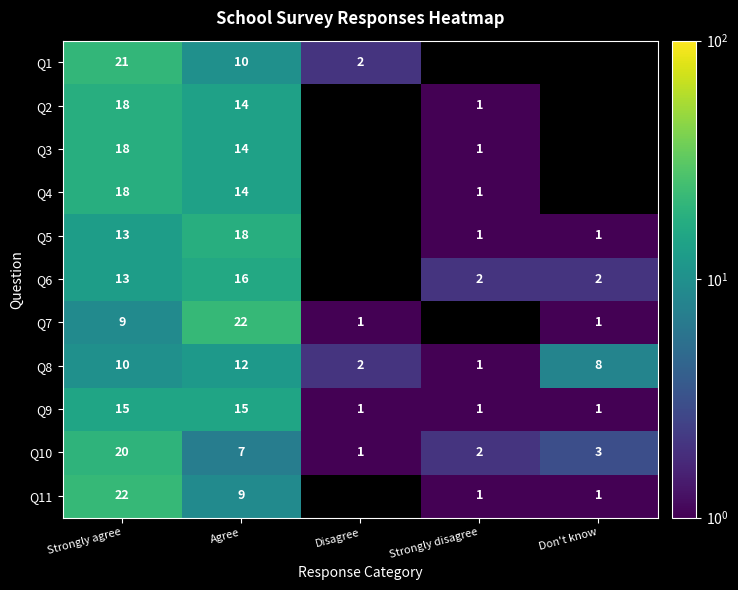

List the labels in order of Q10 value, largest first.

Strongly agree, Agree, Don't know, Strongly disagree, Disagree